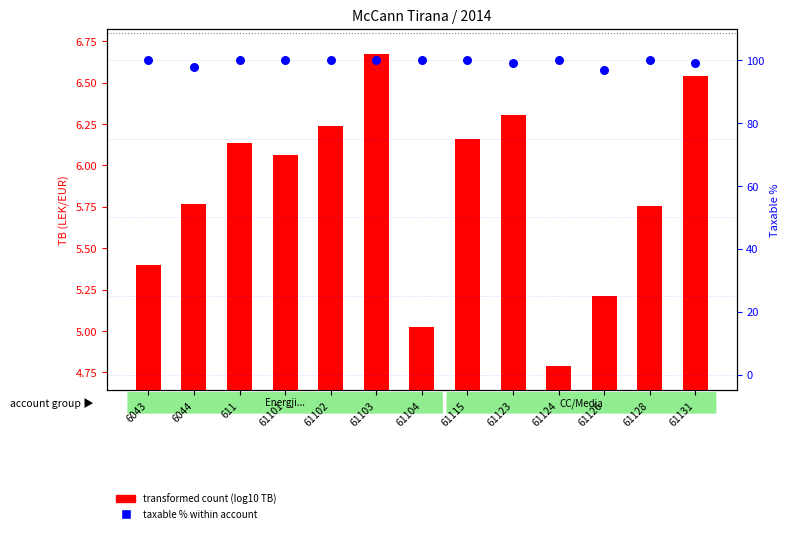

What is the total value across all series at 61126?

102.1